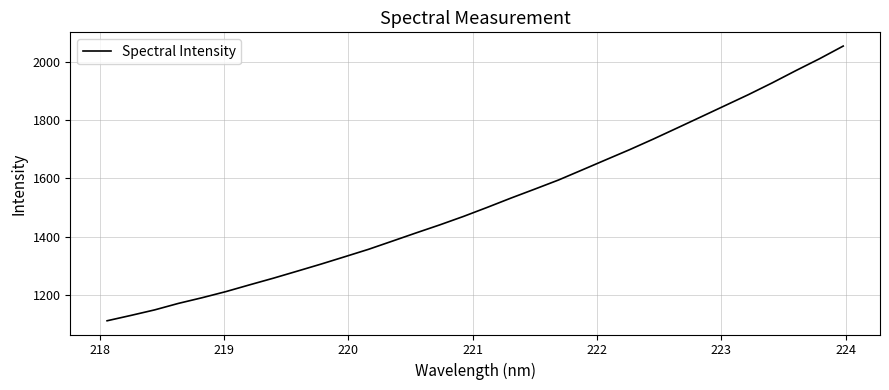

What is the difference between the maximum and second lowest values?

923.5